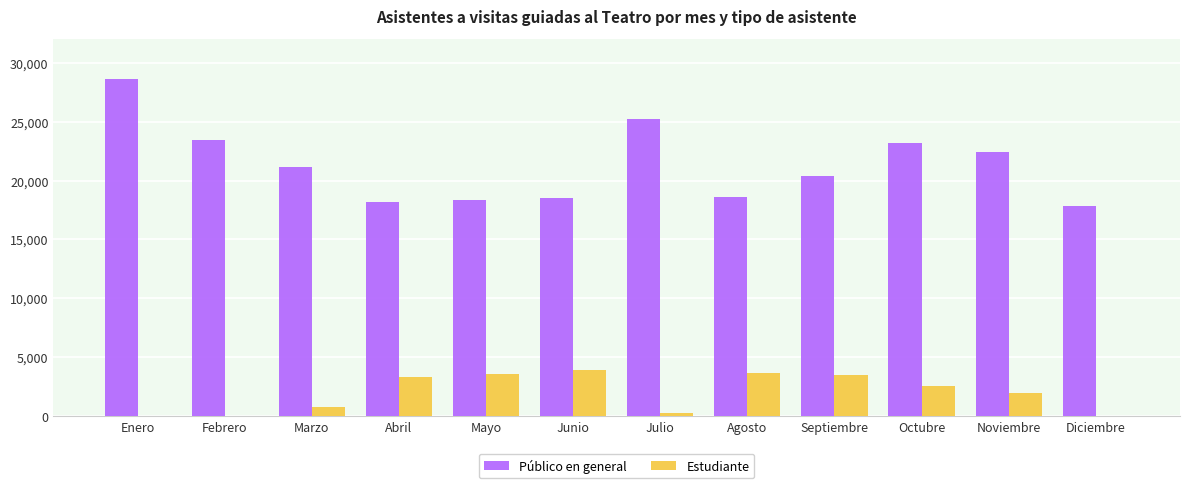

Which series has the largest total across all categories?

Público en general